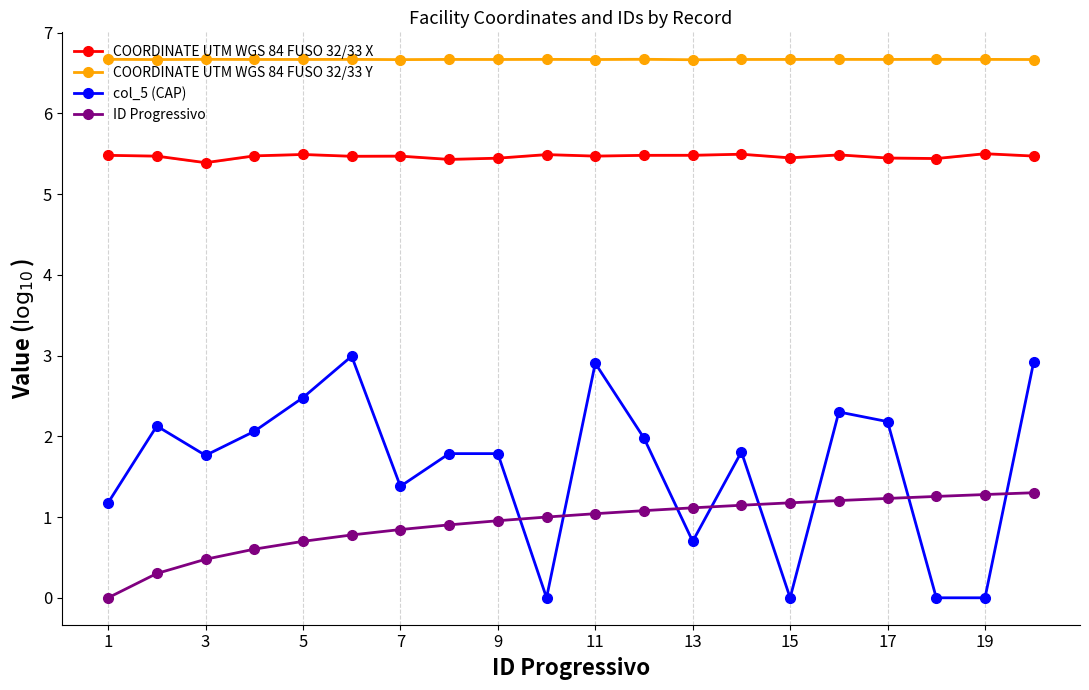

Count the COORDINATE UTM WGS 84 FUSO 32/33 X values in the range 5 to 6.

20